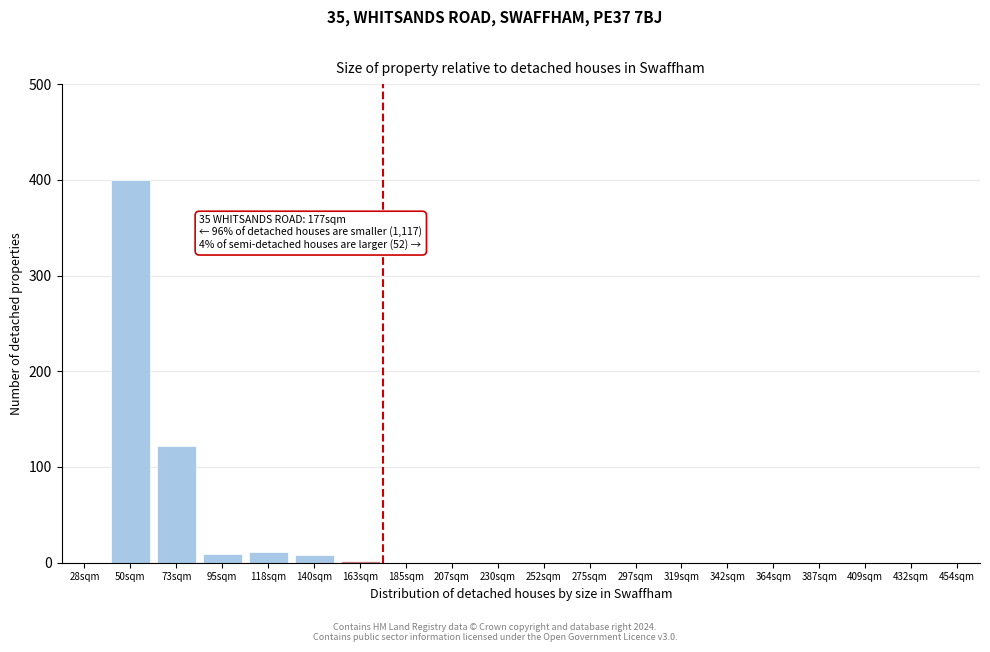

What is the greatest value displayed?

400